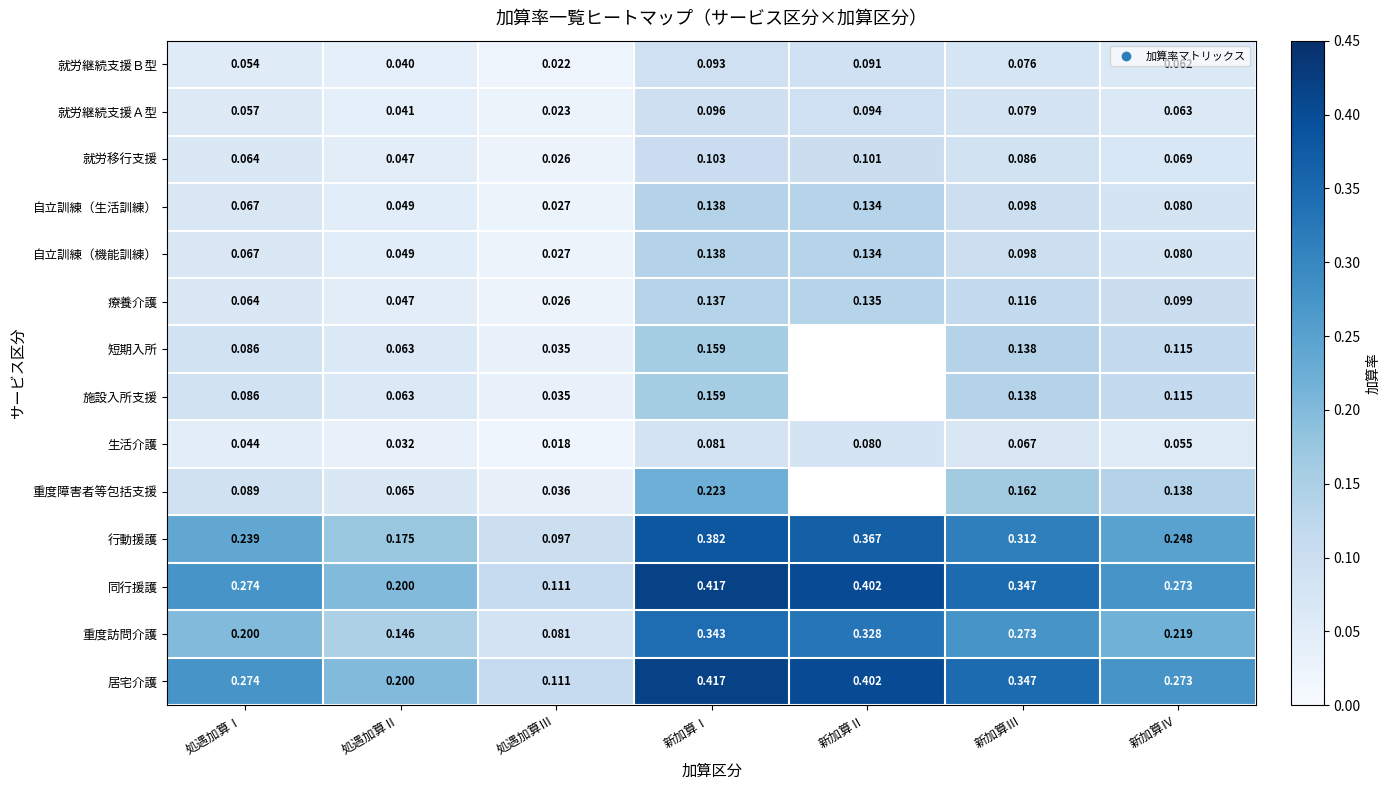

What is the spread (max minus min) of values at 新加算Ⅰ?

0.3